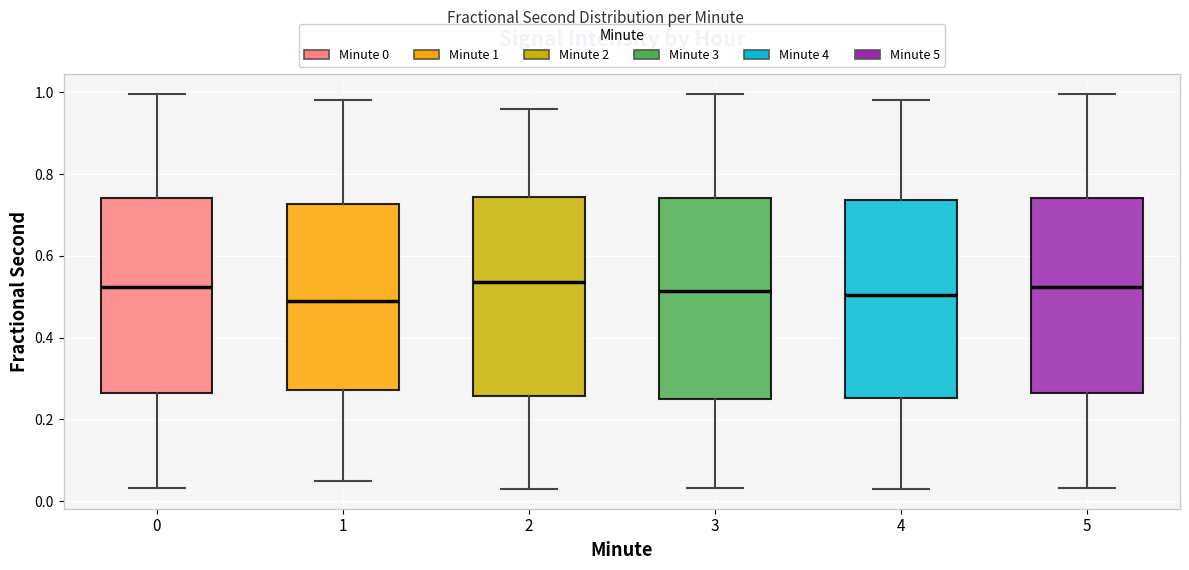

Reading left to right, read every box against the y-axis: the position of its median line, the range the box covers, and the ends of its whiskers. The values are not printed on the chart, so give them approximately, as read against the axis.

0: median 0.52, box 0.26 to 0.74, whiskers 0.04 to 1.00
1: median 0.50, box 0.28 to 0.72, whiskers 0.06 to 0.98
2: median 0.54, box 0.26 to 0.74, whiskers 0.04 to 0.96
3: median 0.52, box 0.24 to 0.74, whiskers 0.04 to 1.00
4: median 0.50, box 0.26 to 0.74, whiskers 0.04 to 0.98
5: median 0.52, box 0.26 to 0.74, whiskers 0.04 to 1.00